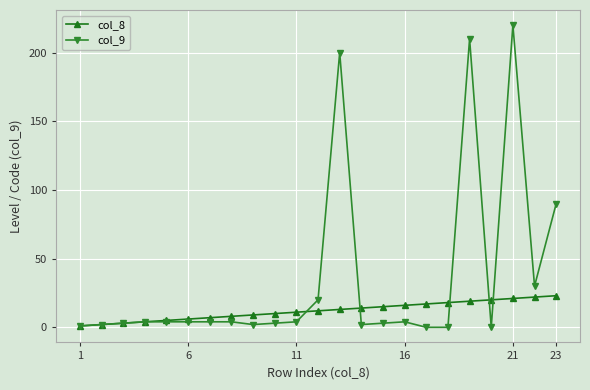

What is the maximum value for col_9?

220